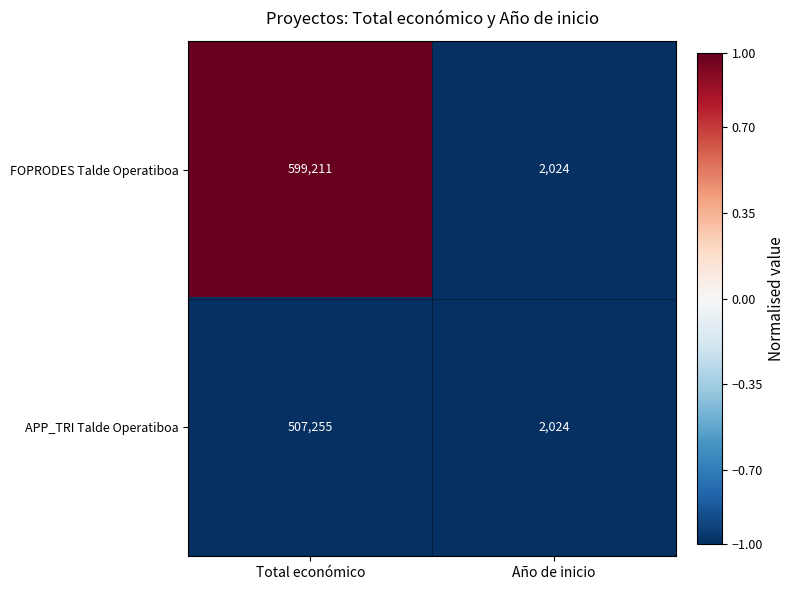

At which label is FOPRODES Talde Operatiboa closest to 300617?

Año de inicio